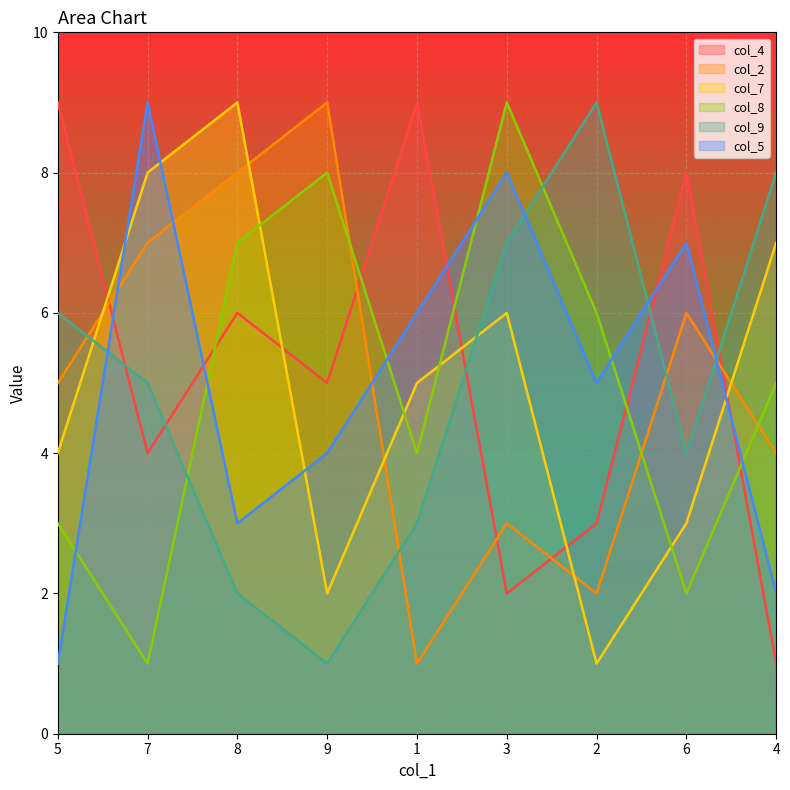

Reading left to right, what are all the values shown in this chart?

col_4: 5=9	7=4	8=6	9=5	1=9	3=2	2=3	6=8	4=1
col_2: 5=5	7=7	8=8	9=9	1=1	3=3	2=2	6=6	4=4
col_7: 5=4	7=8	8=9	9=2	1=5	3=6	2=1	6=3	4=7
col_8: 5=3	7=1	8=7	9=8	1=4	3=9	2=6	6=2	4=5
col_9: 5=6	7=5	8=2	9=1	1=3	3=7	2=9	6=4	4=8
col_5: 5=1	7=9	8=3	9=4	1=6	3=8	2=5	6=7	4=2